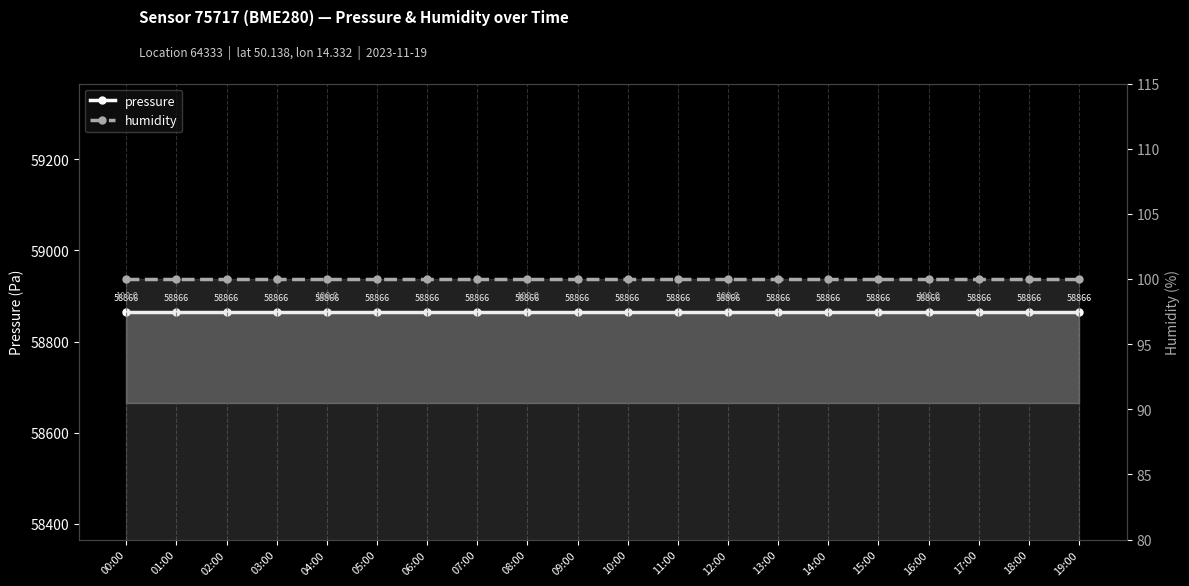

True or false: pressure and humidity intersect in this chart.

False